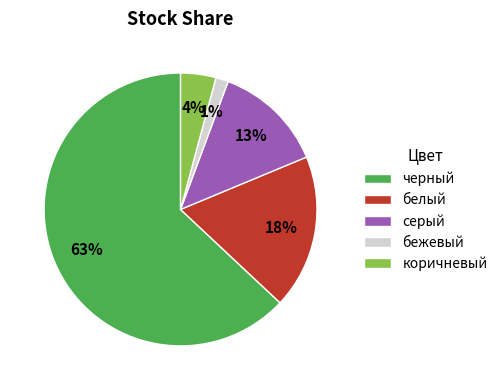

To the nearest percent, what portion does бежевый represent?

1%